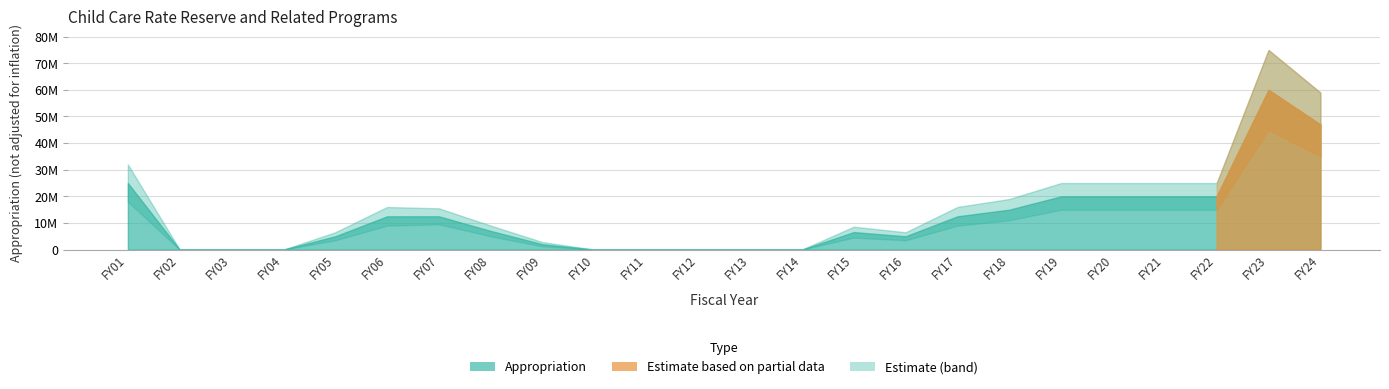

List the series in order of their overall mean, lowest first.

Lower Band, Appropriation, Upper Band